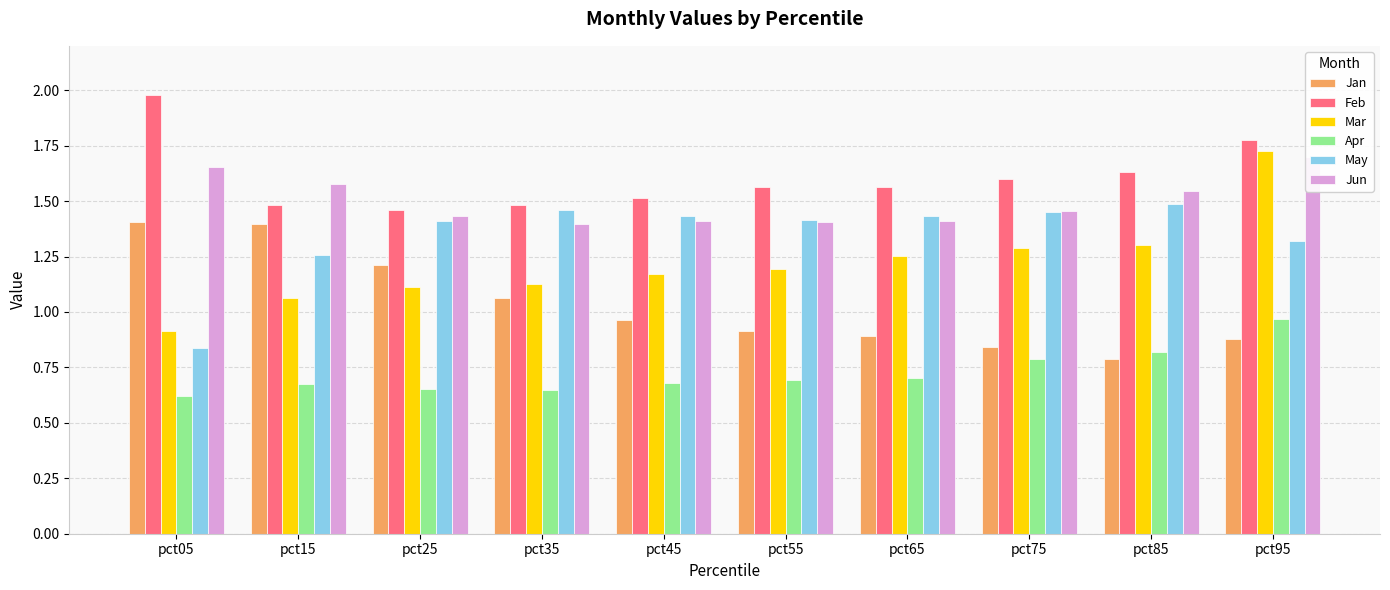

Reading left to right, list all the values displayed in this chart.

Jan: pct05=1.4	pct15=1.4	pct25=1.2	pct35=1.1	pct45=1.0	pct55=0.9	pct65=0.9	pct75=0.8	pct85=0.8	pct95=0.9
Feb: pct05=2.0	pct15=1.5	pct25=1.5	pct35=1.5	pct45=1.5	pct55=1.6	pct65=1.6	pct75=1.6	pct85=1.6	pct95=1.8
Mar: pct05=0.9	pct15=1.1	pct25=1.1	pct35=1.1	pct45=1.2	pct55=1.2	pct65=1.3	pct75=1.3	pct85=1.3	pct95=1.7
Apr: pct05=0.6	pct15=0.7	pct25=0.7	pct35=0.6	pct45=0.7	pct55=0.7	pct65=0.7	pct75=0.8	pct85=0.8	pct95=1.0
May: pct05=0.8	pct15=1.3	pct25=1.4	pct35=1.5	pct45=1.4	pct55=1.4	pct65=1.4	pct75=1.4	pct85=1.5	pct95=1.3
Jun: pct05=1.7	pct15=1.6	pct25=1.4	pct35=1.4	pct45=1.4	pct55=1.4	pct65=1.4	pct75=1.5	pct85=1.5	pct95=1.7